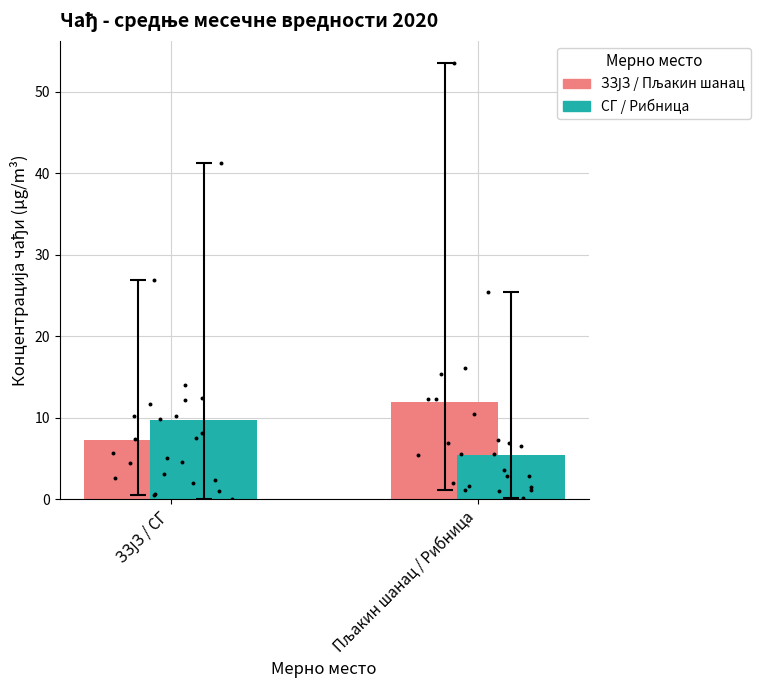

Which series has the largest total across all categories?

ЗЗЈЗ / Пљакин шанац